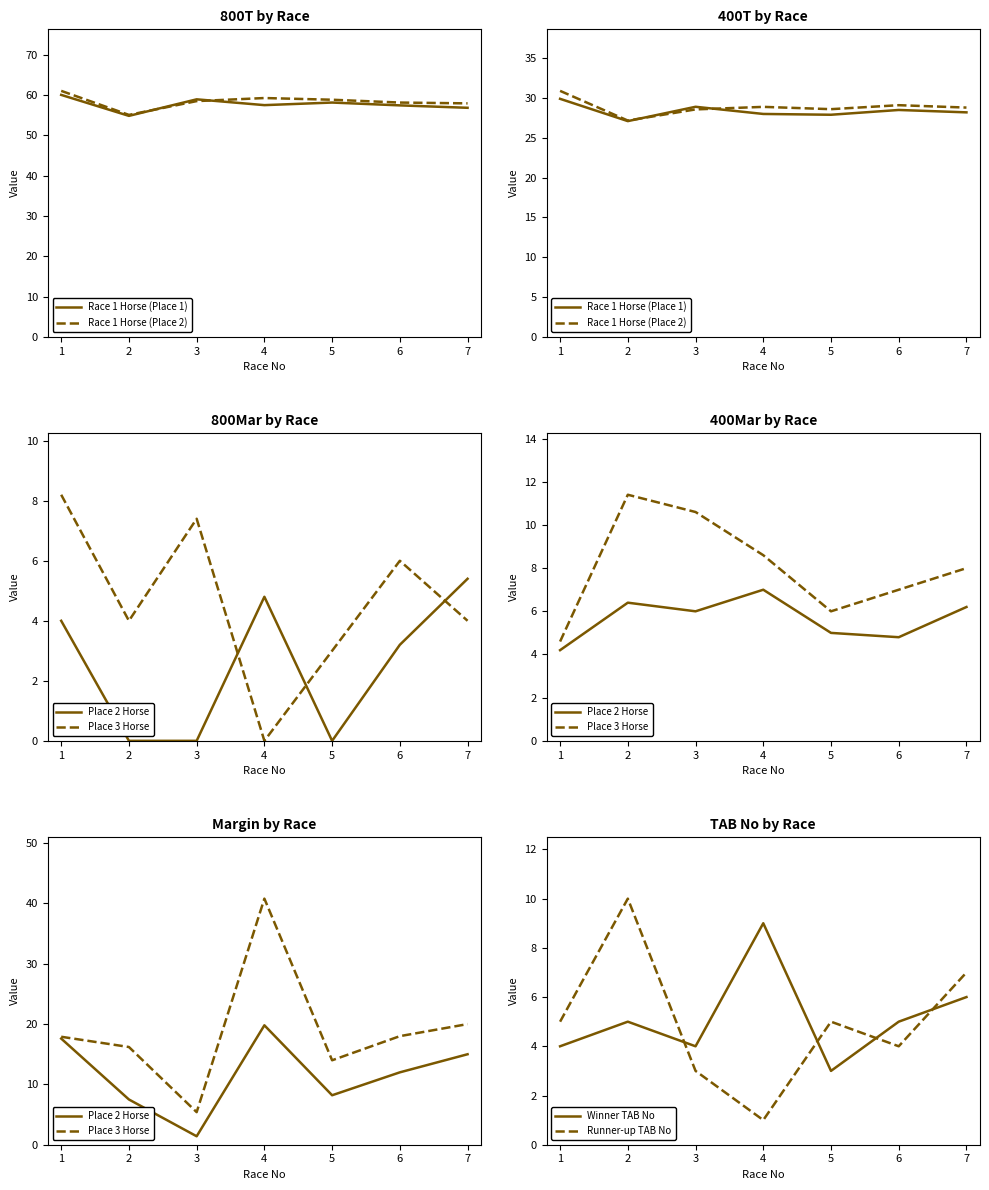

What is the sum of the Race 1 Horse (Place 1) values at 2 and 7?

55.3